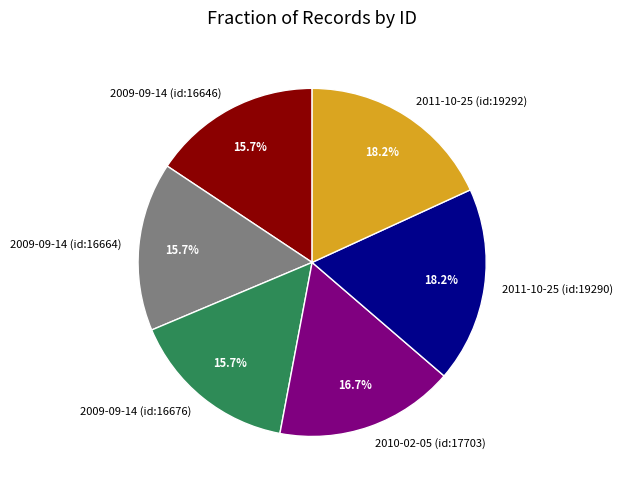

What is the total percentage of 2009-09-14 (id:16676) and 2011-10-25 (id:19290)?

33.8%